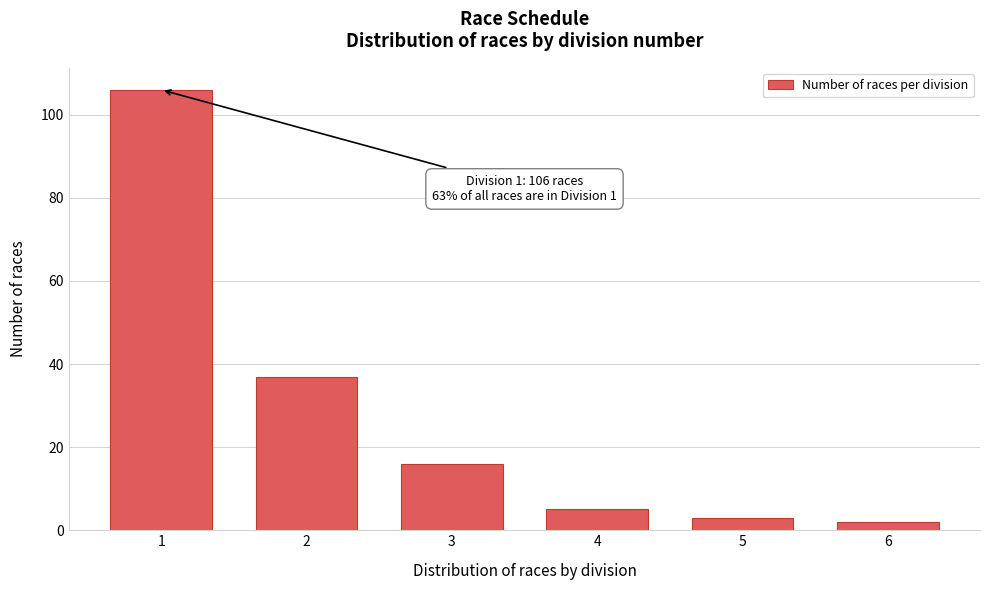

Reading left to right, what are all the values shown in this chart?

1=106	2=37	3=16	4=5	5=3	6=2